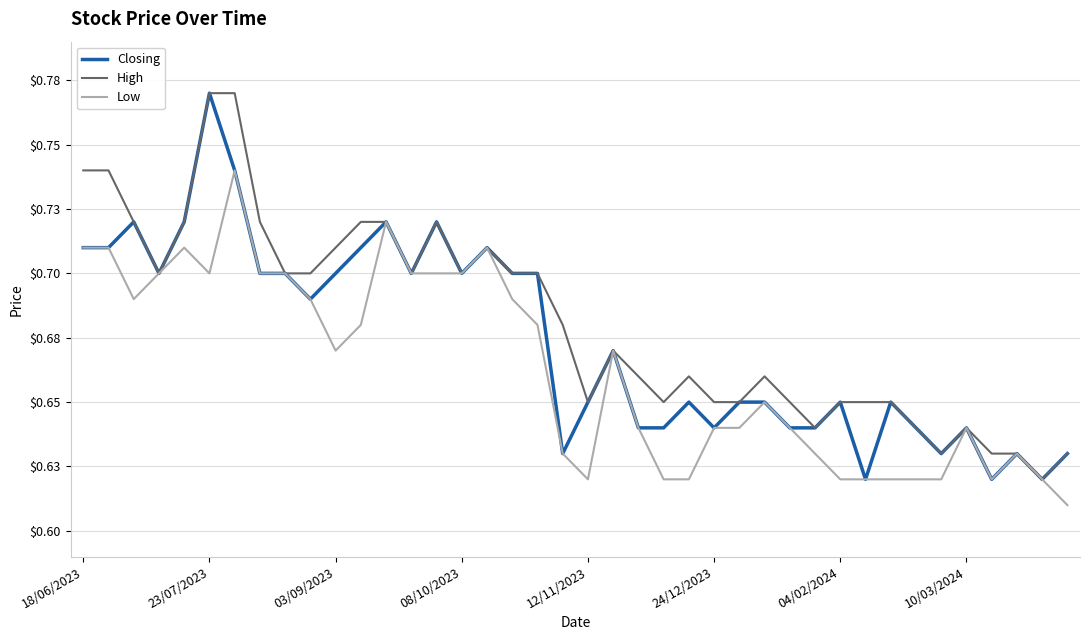

True or false: High and Low cross at least once.

False